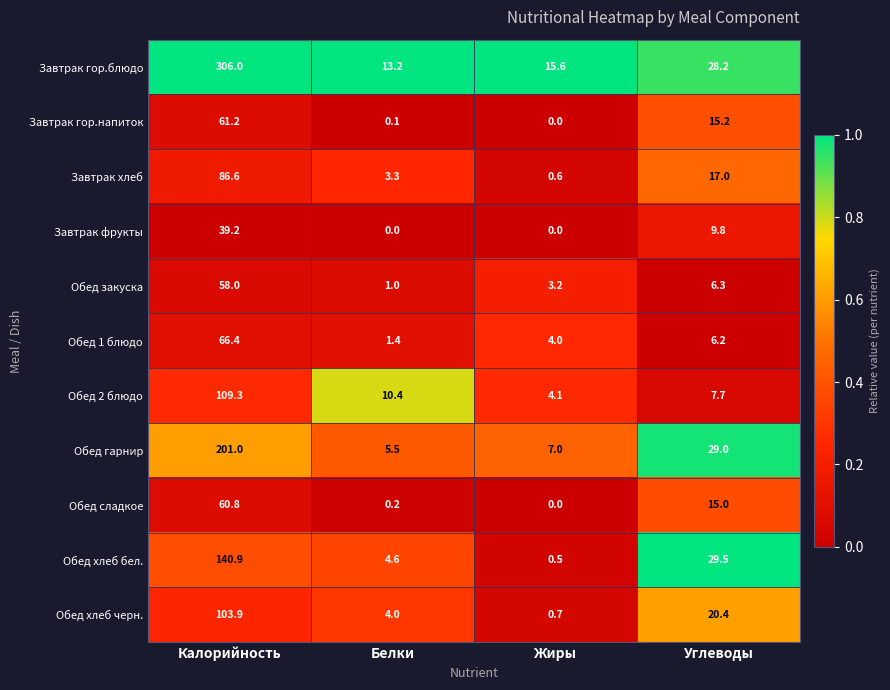

What is the difference between the Обед хлеб бел. values at Жиры and Калорийность?

140.4